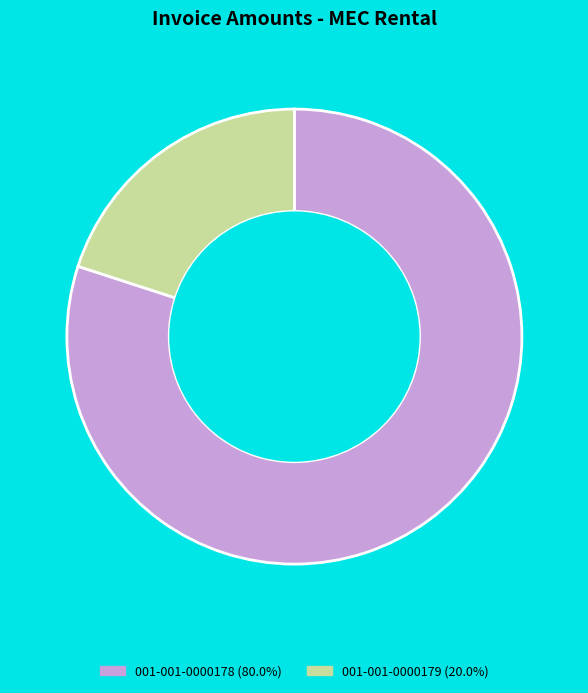

Count the number of slices in the pie.

2